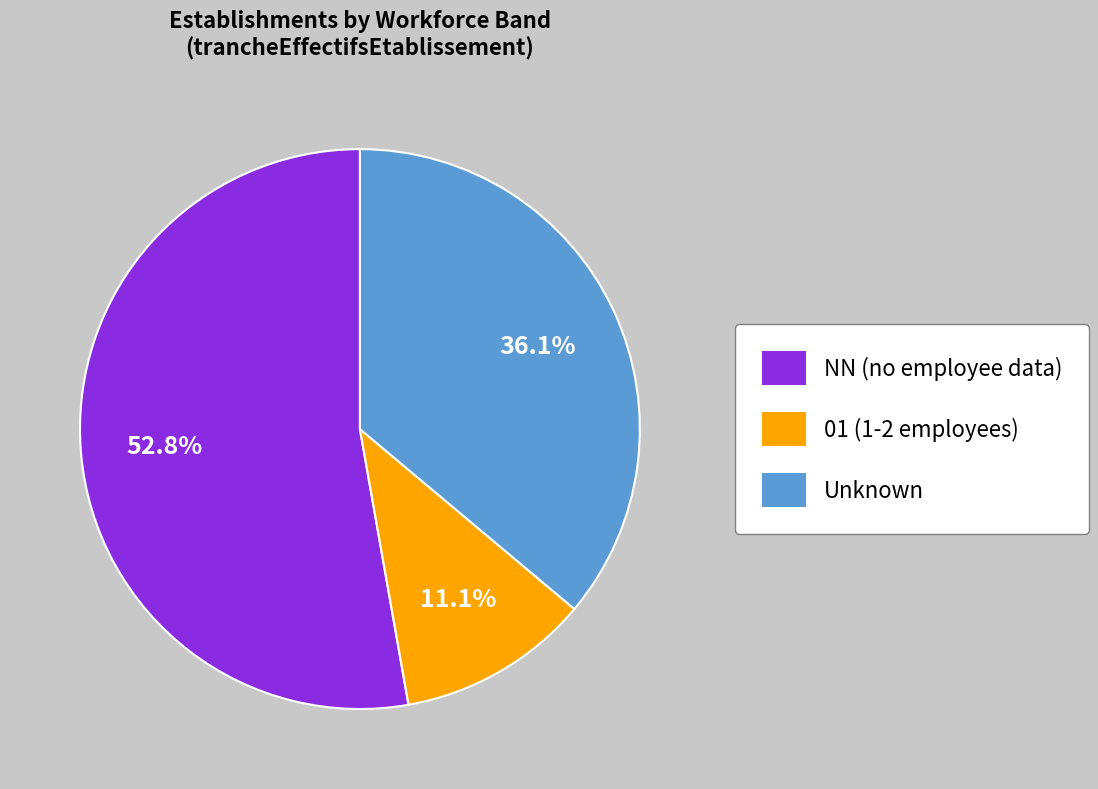

Does any single category account for the majority?

Yes